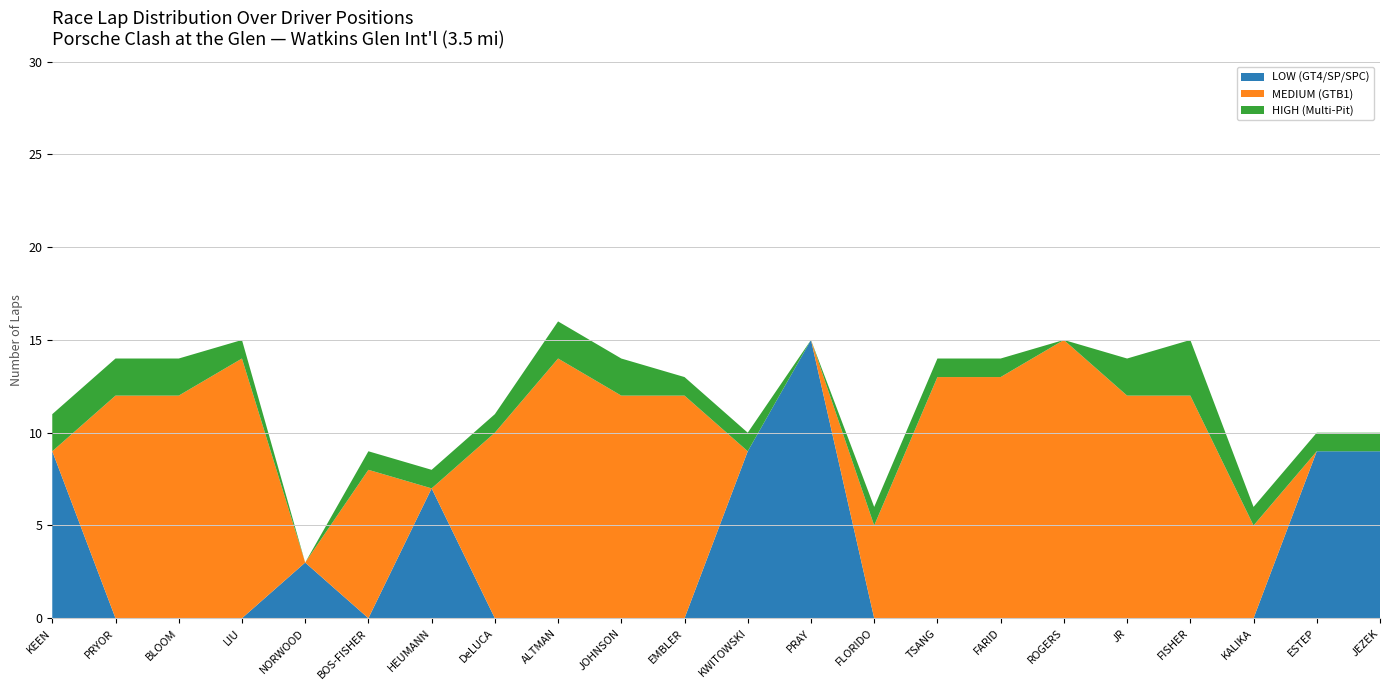

Which category has the highest value in the LOW (GT4/SP/SPC) series?

PRAY